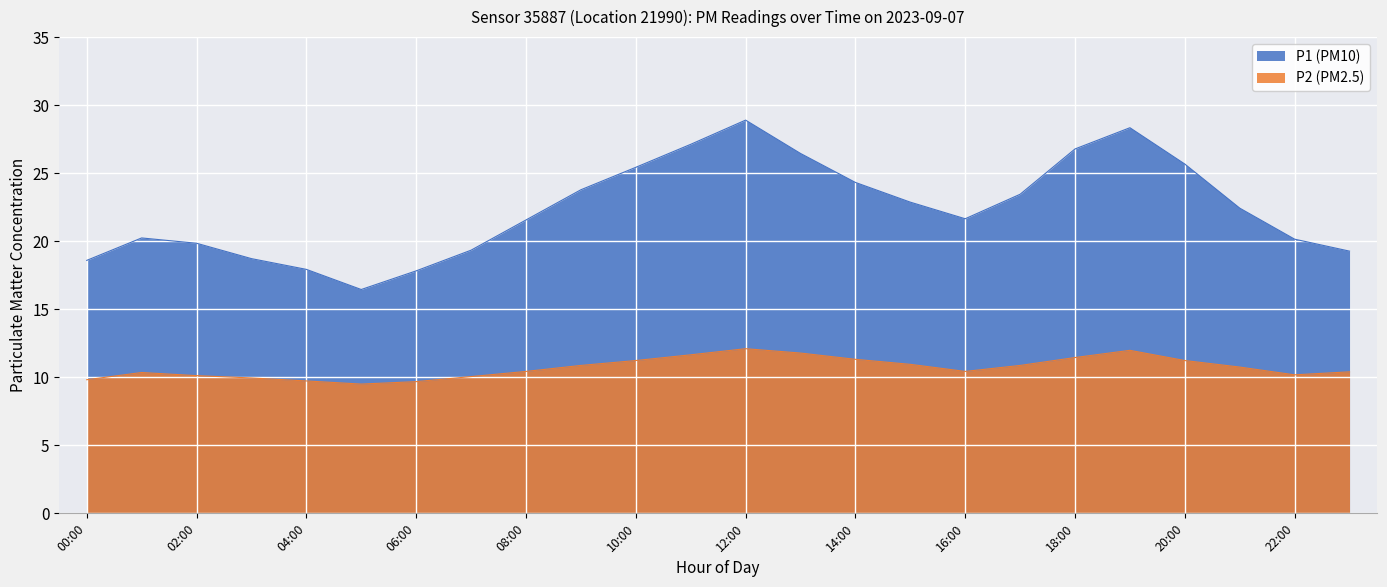

At how many categories does at least one series exceed 12?

24